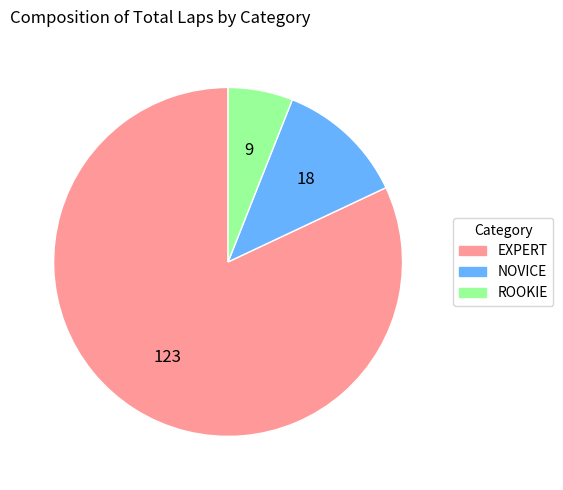

Does any single category account for the majority?

Yes